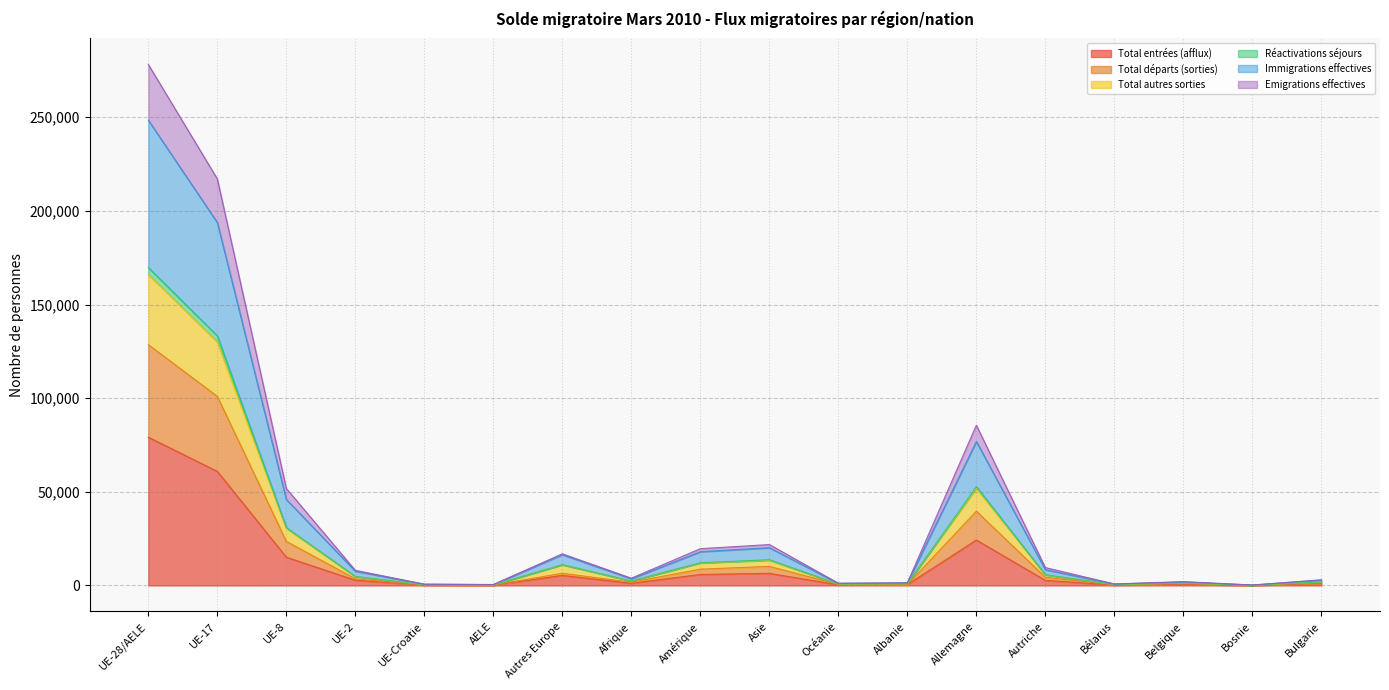

In Total autres sorties, how many points are lower than both neighbors (excluding endpoints)?

5